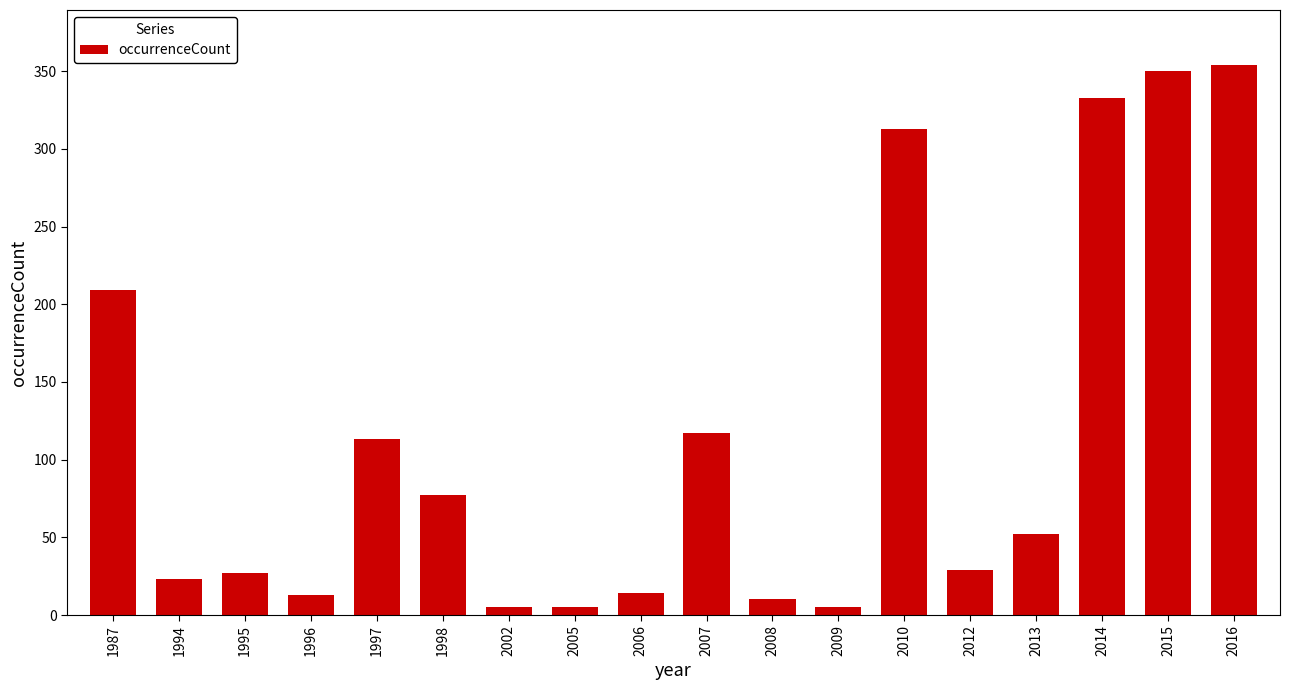

What is the difference between the values at 2013 and 2009?

47